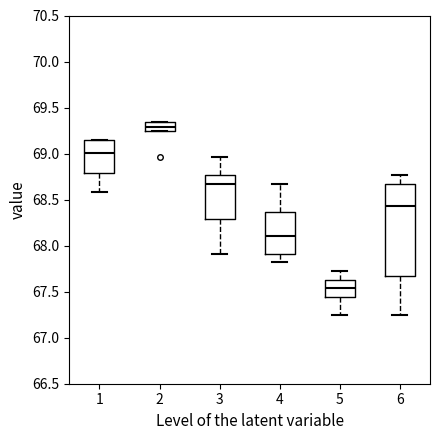

Reading left to right, read every box against the y-axis: the position of its median line, the range the box covers, and the ends of its whiskers. The values are not printed on the chart, so give them approximately, as read against the axis.

1: median 69.00, box 68.80 to 69.15, whiskers 68.60 to 69.15
2: median 69.30, box 69.25 to 69.35, whiskers 69.25 to 69.35
3: median 68.70, box 68.30 to 68.75, whiskers 67.90 to 68.95
4: median 68.10, box 67.90 to 68.35, whiskers 67.80 to 68.65
5: median 67.55, box 67.45 to 67.65, whiskers 67.25 to 67.70
6: median 68.45, box 67.65 to 68.65, whiskers 67.25 to 68.75